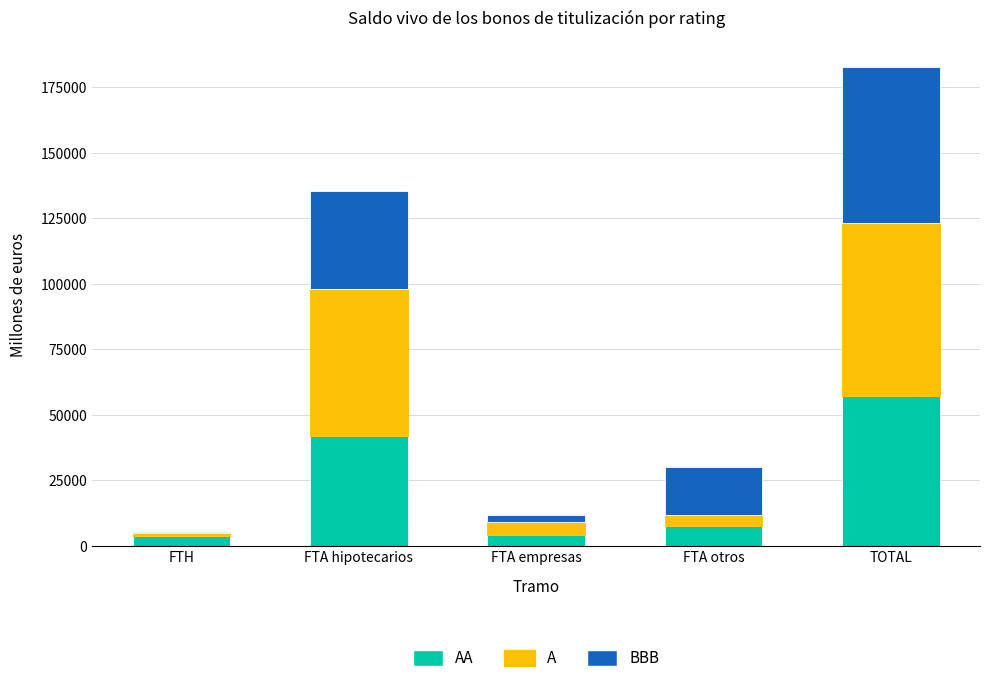

At which category is the sum across all series the highest?

TOTAL